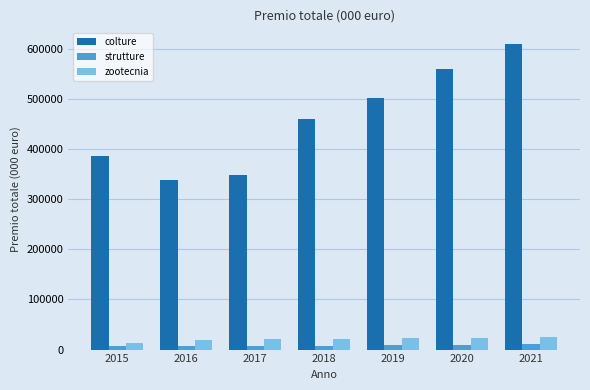

Which series has the largest range (max minus min)?

colture